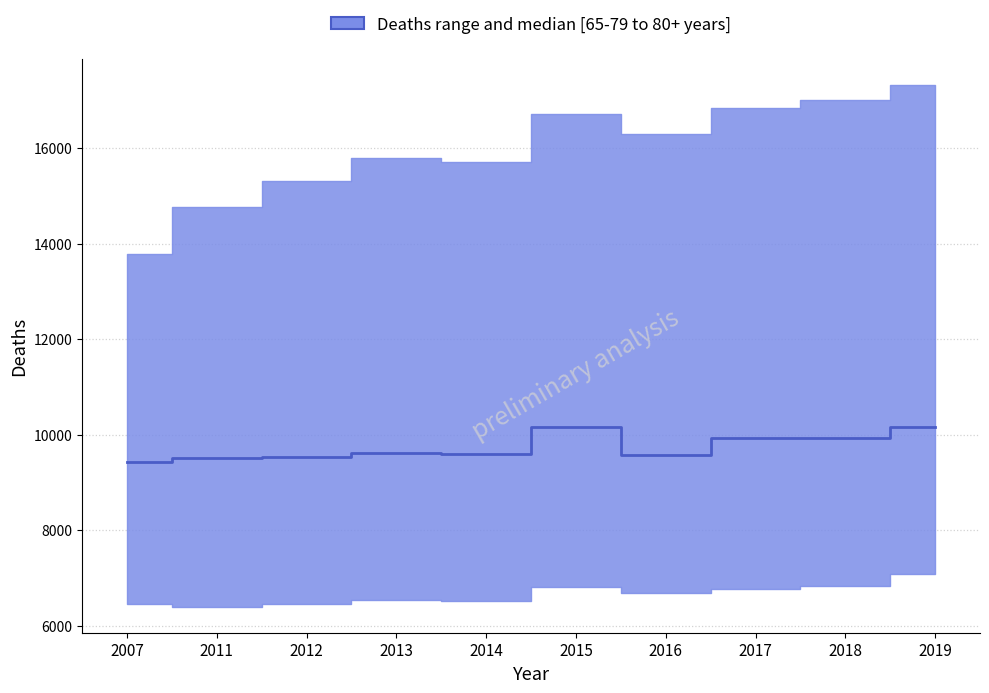

At which label is the value closest to 9797?

2017